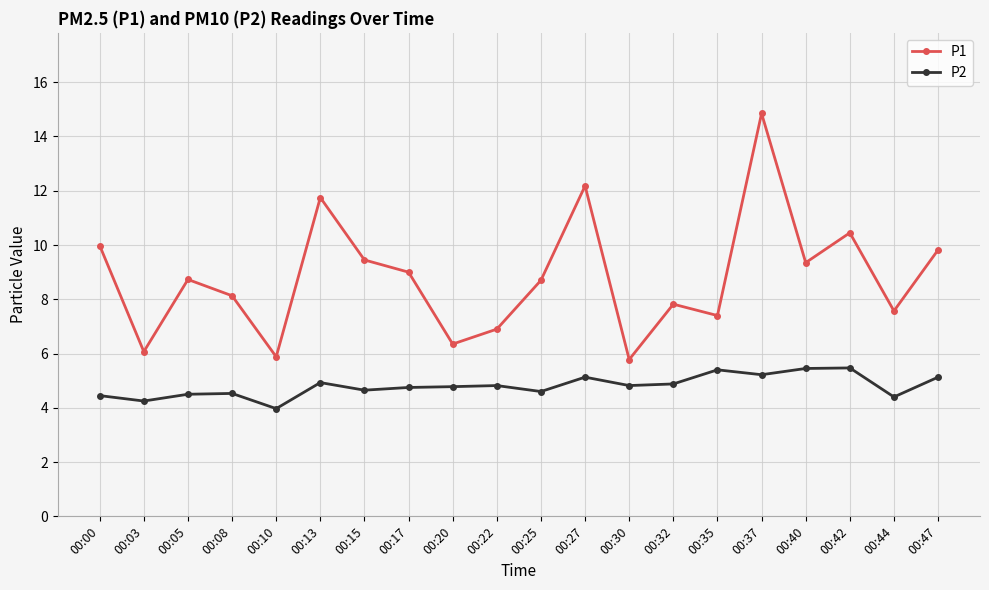

Which series has the largest range (max minus min)?

P1